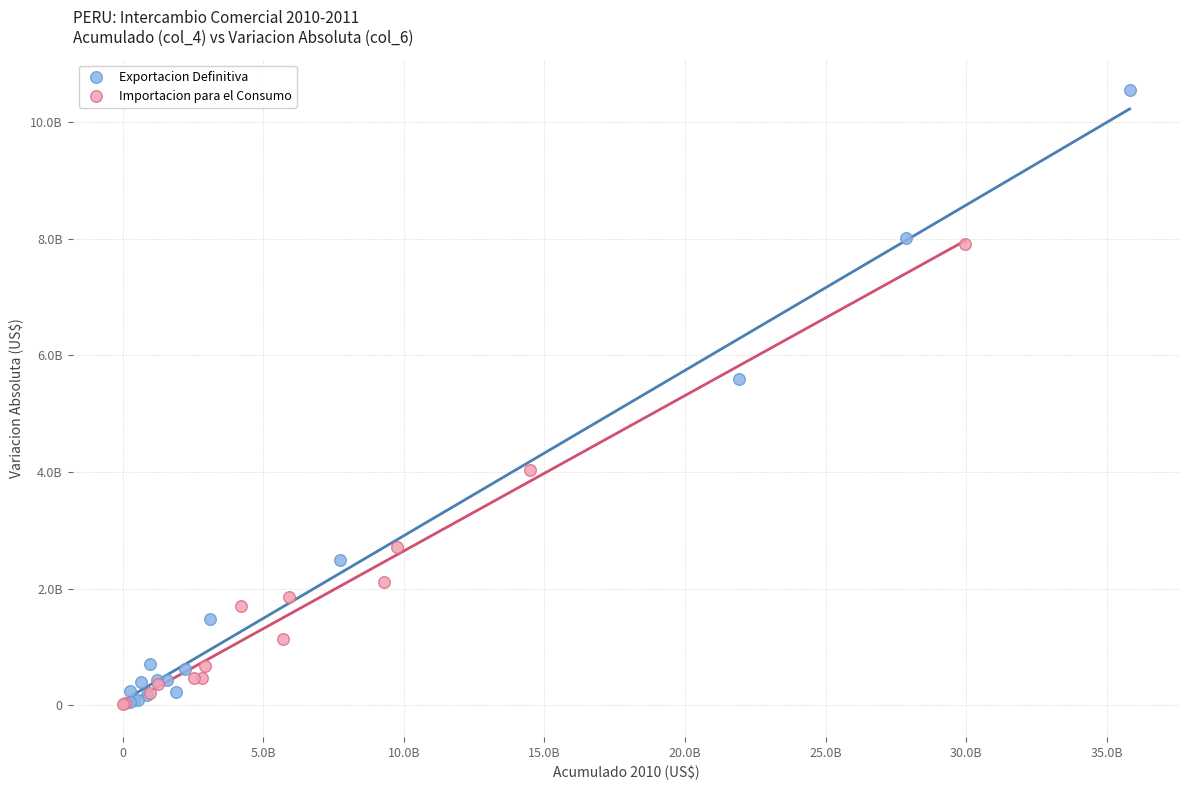

What are all the series names shown in the legend?

Exportacion Definitiva, Importacion para el Consumo